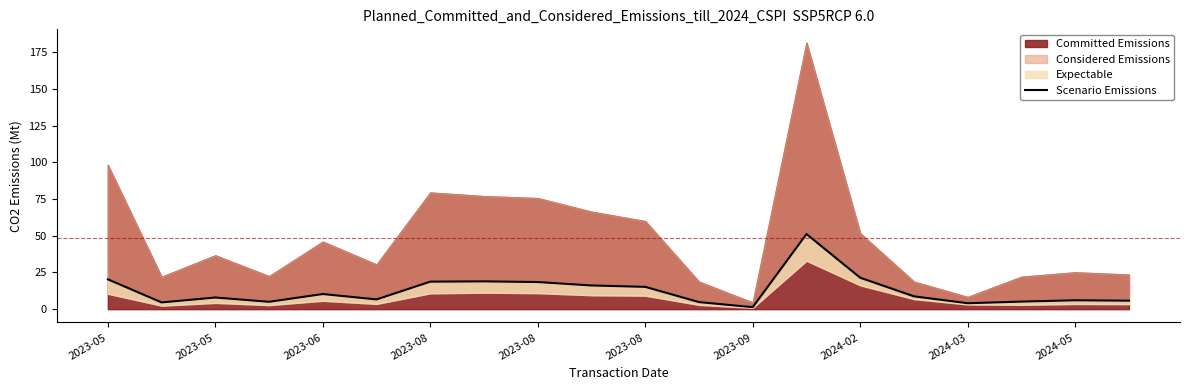

Rank the categories by value from lowest to highest.

12, 16, 2023-05, 11, 2023-08, 17, 19, 18, 2023-08, 2023-06, 15, 2023-08, 10, 2024-05, 2024-03, 2023-09, 2024-02, 2023-05, 14, 13